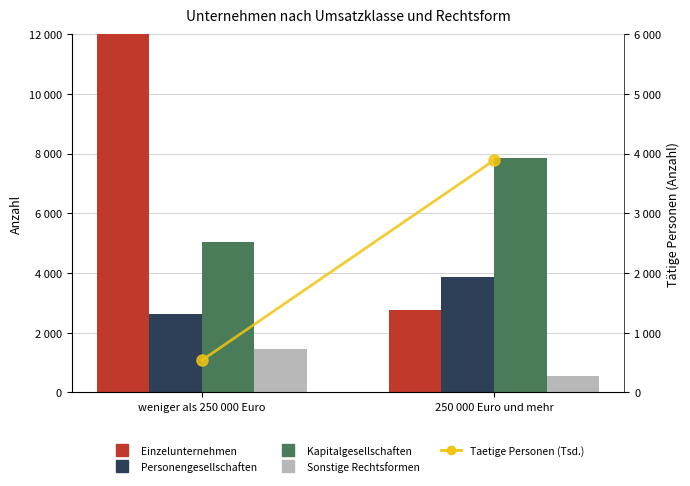

Is it true that Kapitalgesellschaften equals 7843.0 at 250 000 Euro und mehr?

True